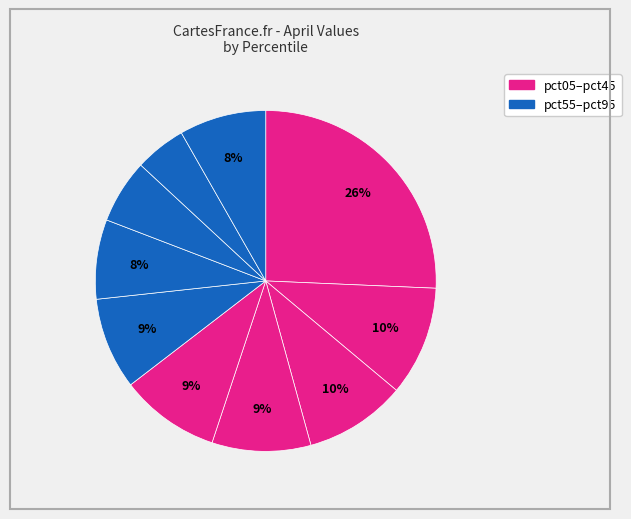

To the nearest percent, what is the difference between the largest and smallest slice percentages?

21%